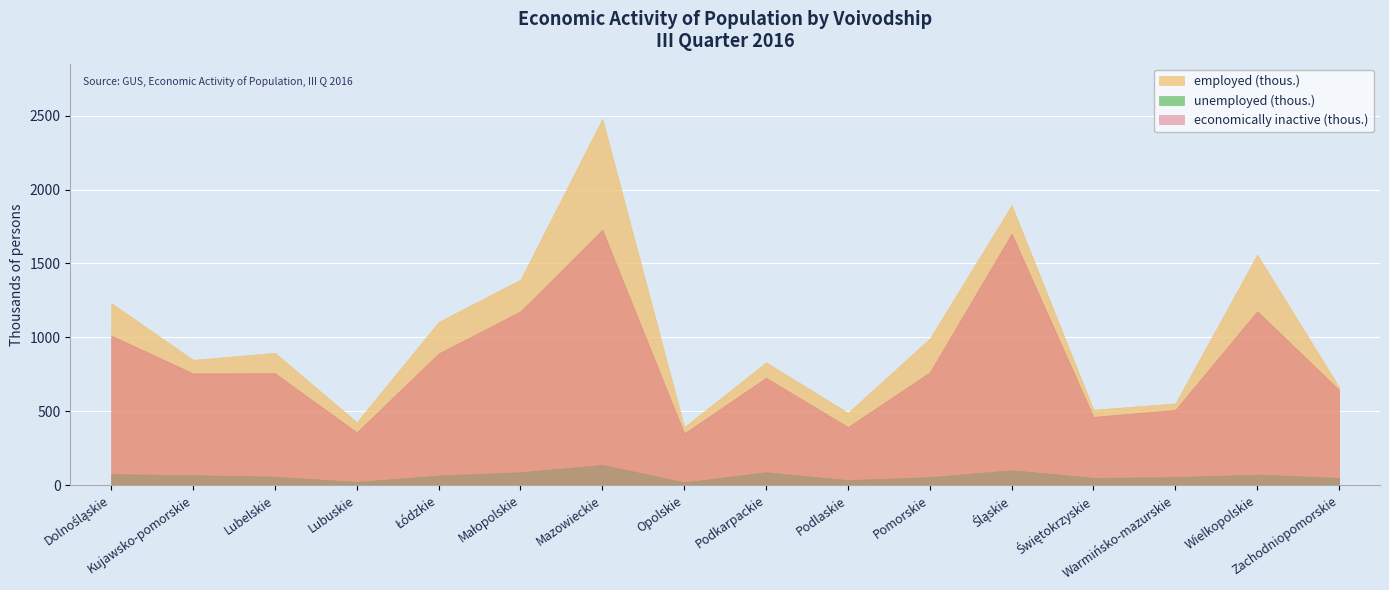

Reading right to left, transcribe all the data shown in this chart.

economically inactive (thous.): Zachodniopomorskie=644	Wielkopolskie=1177	Warmińsko-mazurskie=509	Świętokrzyskie=462	Śląskie=1702	Pomorskie=763	Podlaskie=393	Podkarpackie=726	Opolskie=350	Mazowieckie=1728	Małopolskie=1176	Łódzkie=891	Lubuskie=357	Lubelskie=757	Kujawsko-pomorskie=756	Dolnośląskie=1012
employed (thous.): Zachodniopomorskie=663	Wielkopolskie=1560	Warmińsko-mazurskie=553	Świętokrzyskie=510	Śląskie=1895	Pomorskie=992	Podlaskie=490	Podkarpackie=831	Opolskie=393	Mazowieckie=2480	Małopolskie=1391	Łódzkie=1105	Lubuskie=426	Lubelskie=895	Kujawsko-pomorskie=848	Dolnośląskie=1233
unemployed (thous.): Zachodniopomorskie=49	Wielkopolskie=71	Warmińsko-mazurskie=54	Świętokrzyskie=49	Śląskie=101	Pomorskie=54	Podlaskie=34	Podkarpackie=87	Opolskie=19	Mazowieckie=137	Małopolskie=87	Łódzkie=65	Lubuskie=22	Lubelskie=57	Kujawsko-pomorskie=67	Dolnośląskie=74